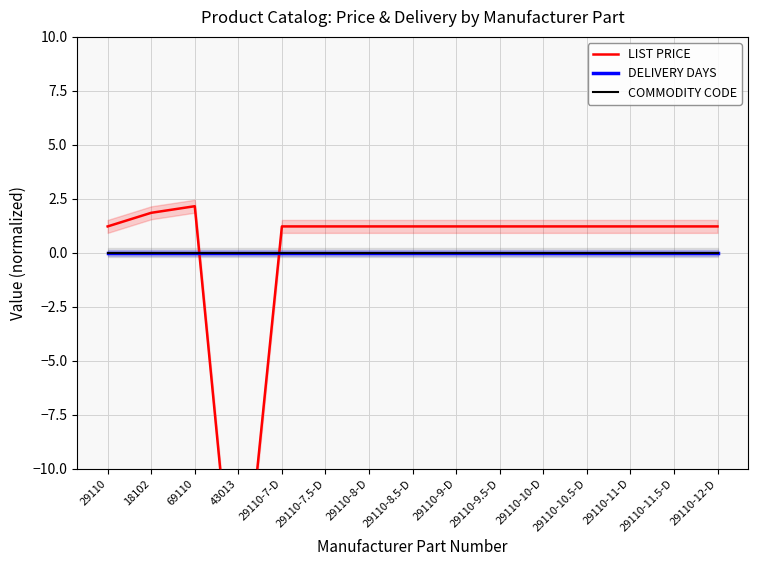

Reading right to left, list all the values displayed in this chart.

LIST PRICE: 29110-12-D=1.2	29110-11.5-D=1.2	29110-11-D=1.2	29110-10.5-D=1.2	29110-10-D=1.2	29110-9.5-D=1.2	29110-9-D=1.2	29110-8.5-D=1.2	29110-8-D=1.2	29110-7.5-D=1.2	29110-7-D=1.2	43013=-18.7	69110=2.2	18102=1.9	29110=1.2
DELIVERY DAYS: 29110-12-D=0.0	29110-11.5-D=0.0	29110-11-D=0.0	29110-10.5-D=0.0	29110-10-D=0.0	29110-9.5-D=0.0	29110-9-D=0.0	29110-8.5-D=0.0	29110-8-D=0.0	29110-7.5-D=0.0	29110-7-D=0.0	43013=0.0	69110=0.0	18102=0.0	29110=0.0
COMMODITY CODE: 29110-12-D=0.0	29110-11.5-D=0.0	29110-11-D=0.0	29110-10.5-D=0.0	29110-10-D=0.0	29110-9.5-D=0.0	29110-9-D=0.0	29110-8.5-D=0.0	29110-8-D=0.0	29110-7.5-D=0.0	29110-7-D=0.0	43013=0.0	69110=0.0	18102=0.0	29110=0.0